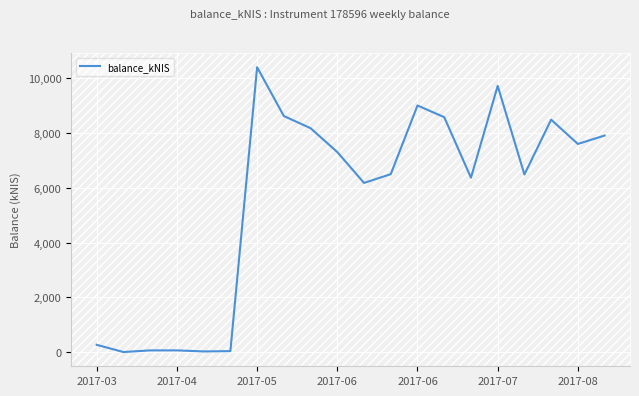

What is the greatest value displayed?

10404.0